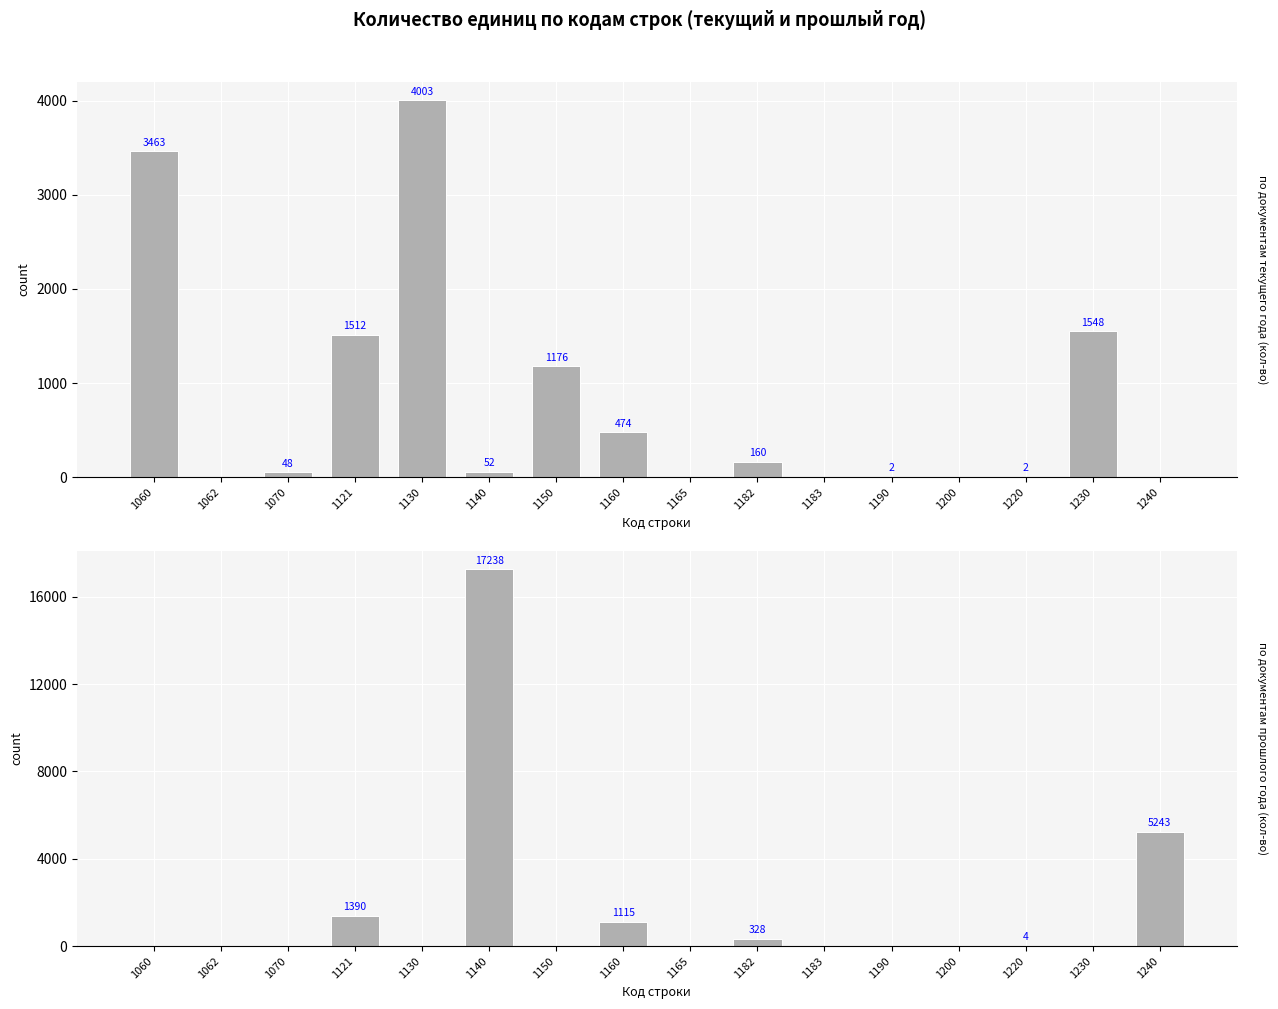

Count the number of categories in the chart.

16